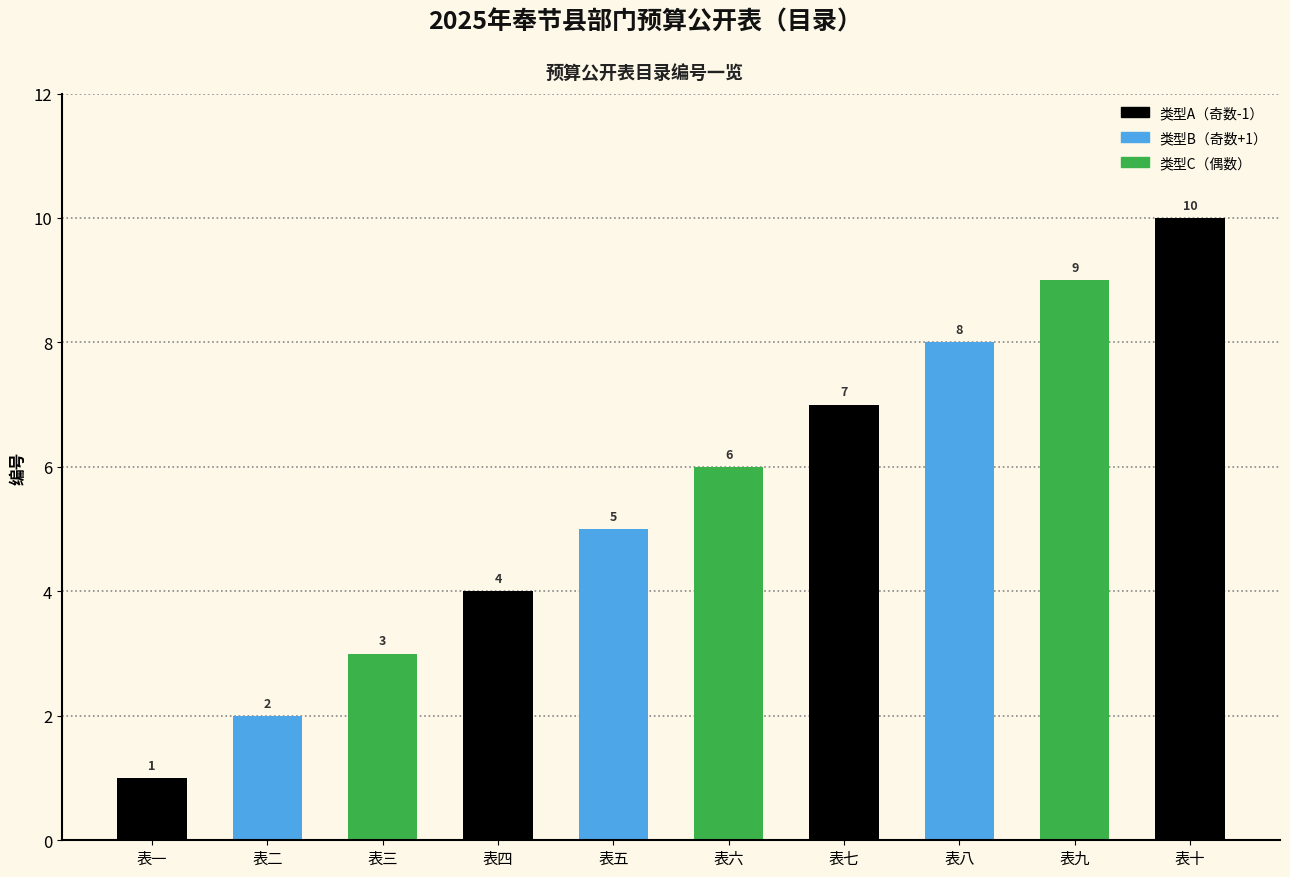

What position from the right is 表七?

4